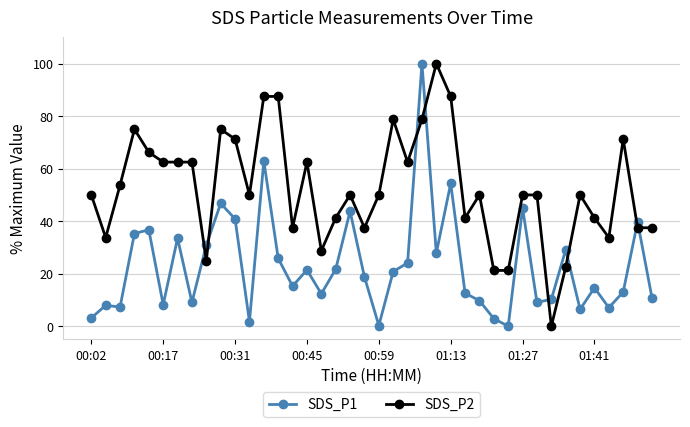

What is the value of the SDS_P2 point at the 15th from the left?

37.5